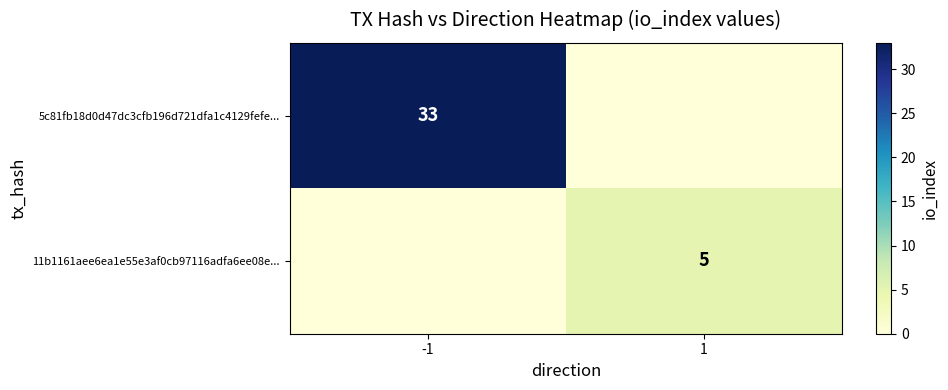

What is the difference between the highest and lowest values at 1?

5